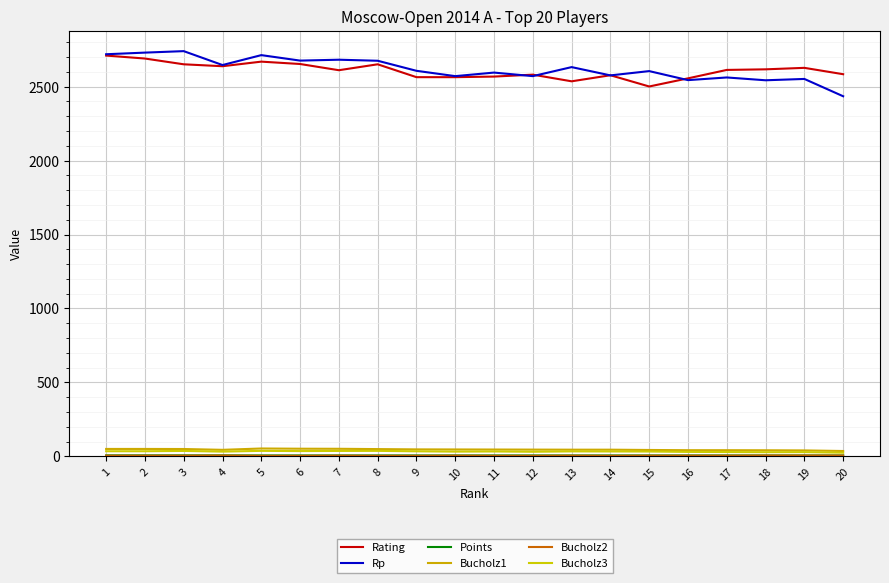

Is it true that Bucholz3 equals 36.0 at 6?

True